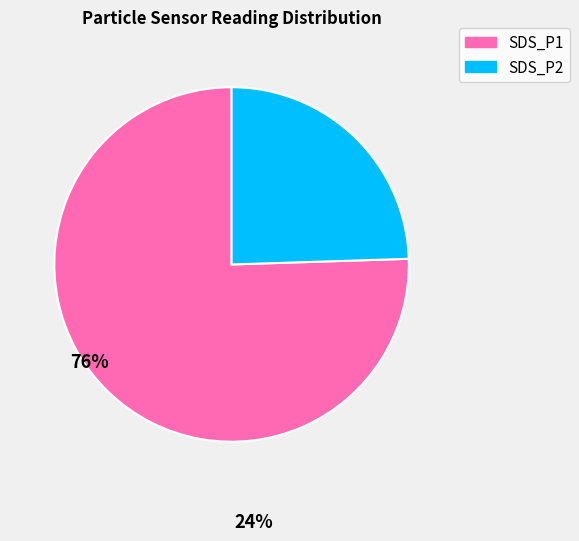

Is there a majority slice in this chart?

Yes